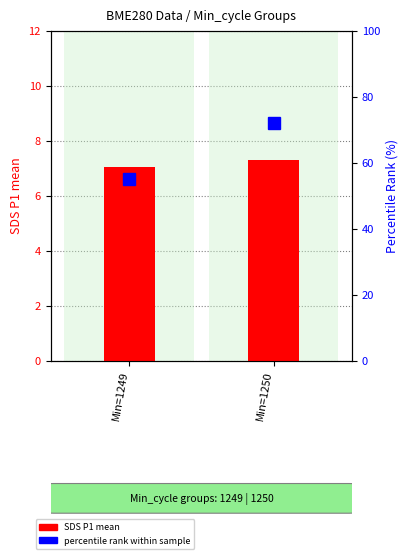

Is the value of SDS P1 mean at Min=1250 greater than the value of percentile rank within sample at Min=1250?

No